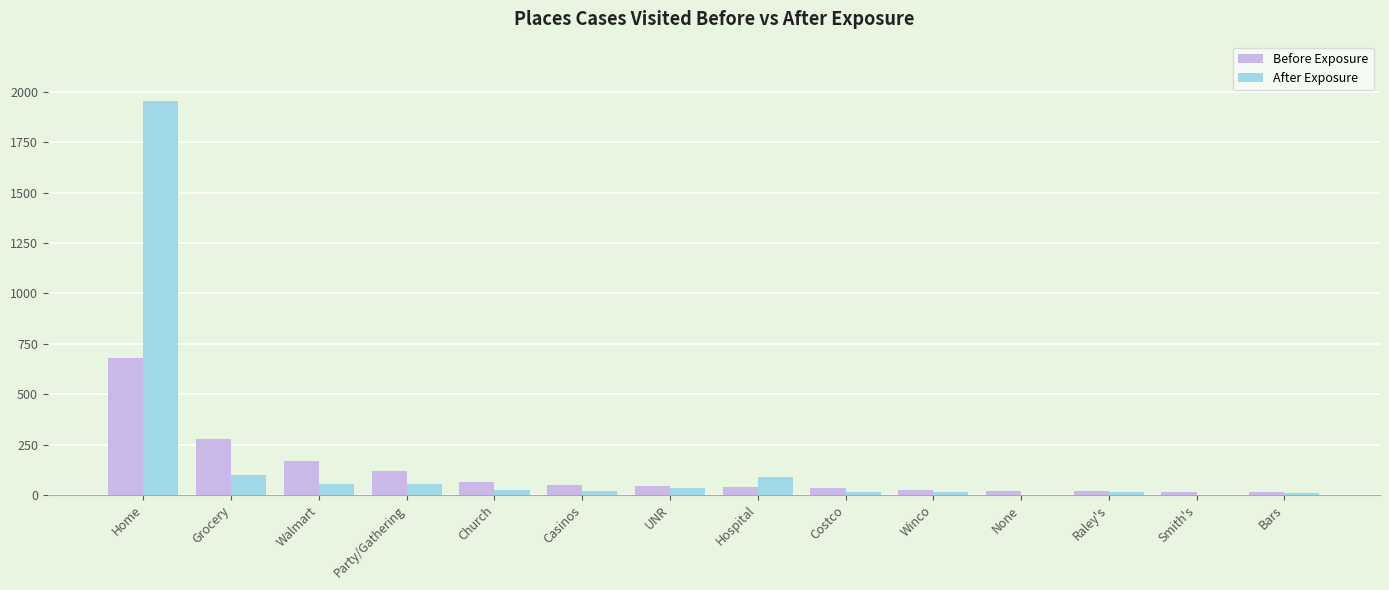

Where is After Exposure nearest to the value 978?

Grocery